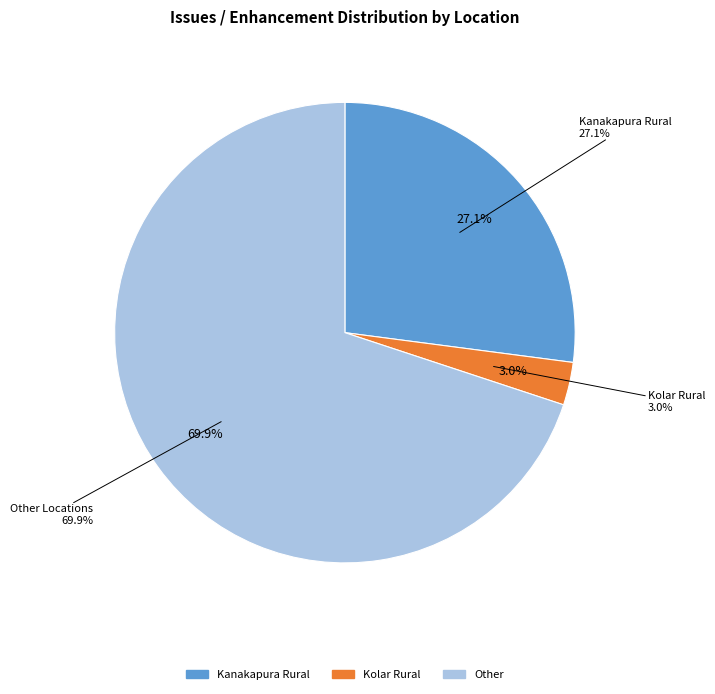

What is the largest slice in the pie chart?

Other Locations